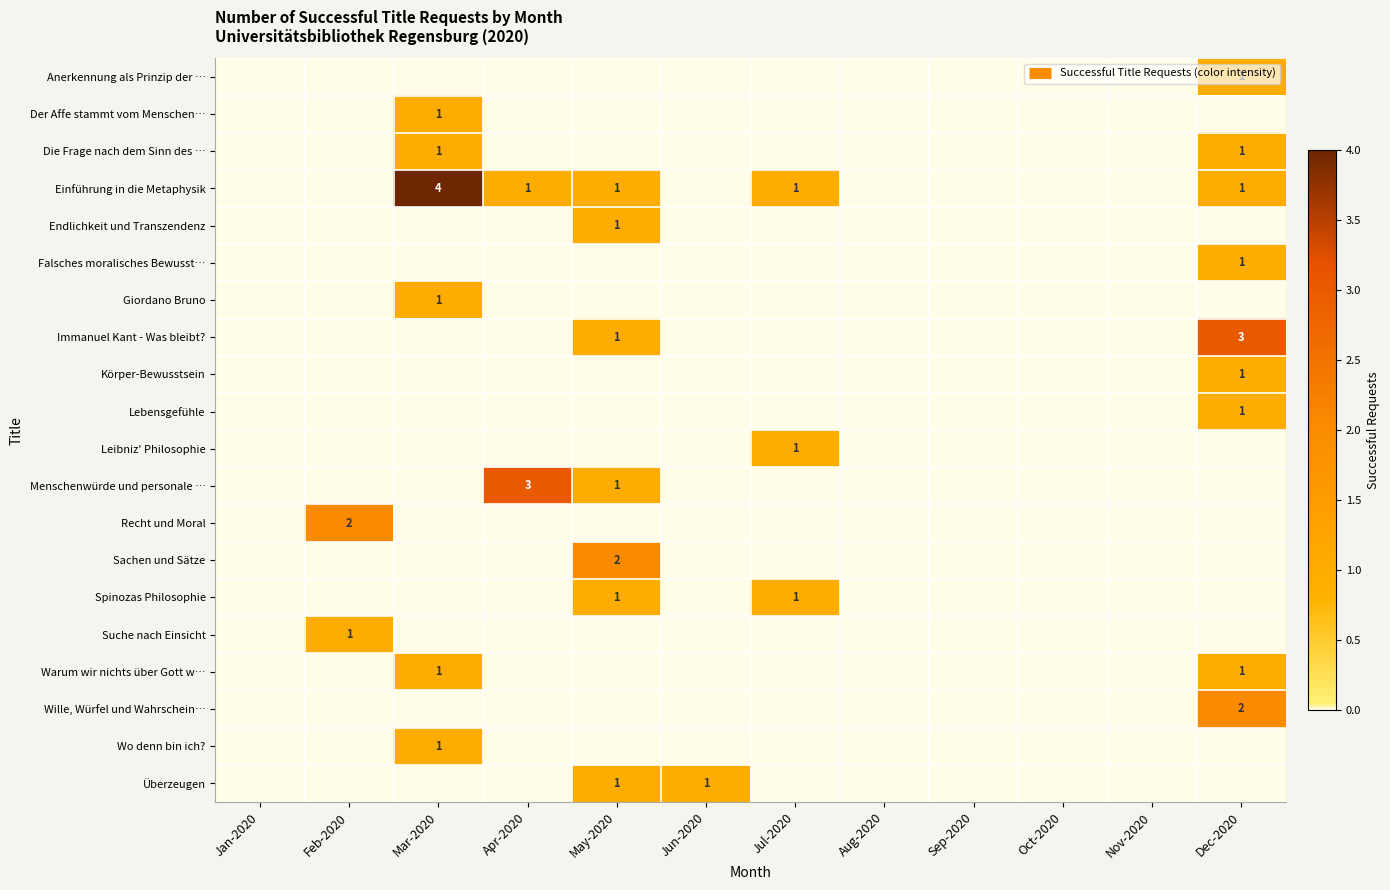

At how many categories does at least one series exceed 1?

5